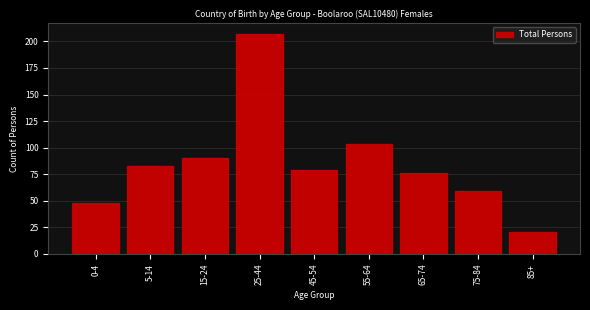

Reading left to right, what are all the values shown in this chart?

48	83	90	207	79	103	76	59	21